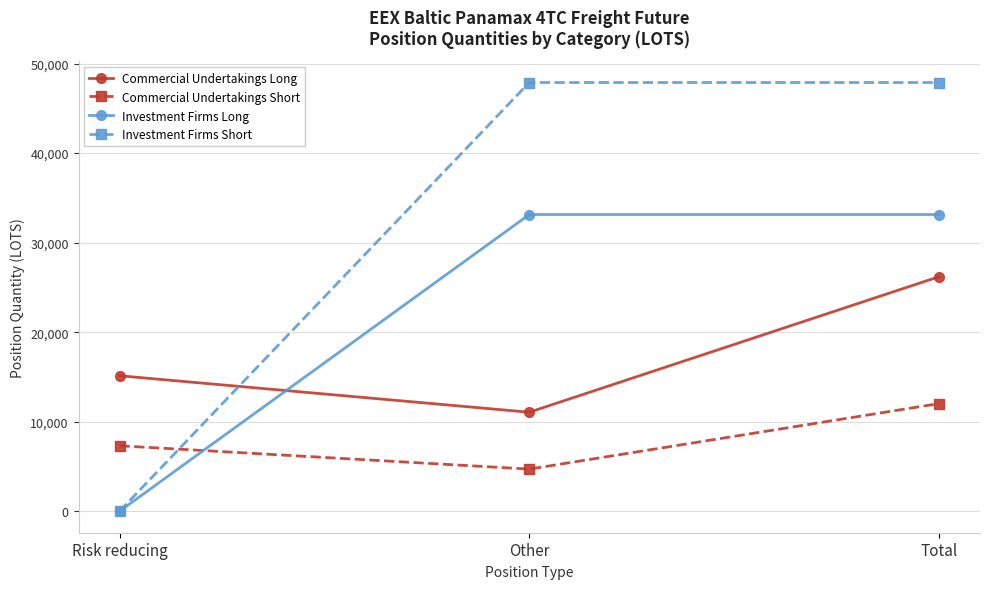

What position from the left is Total?

3